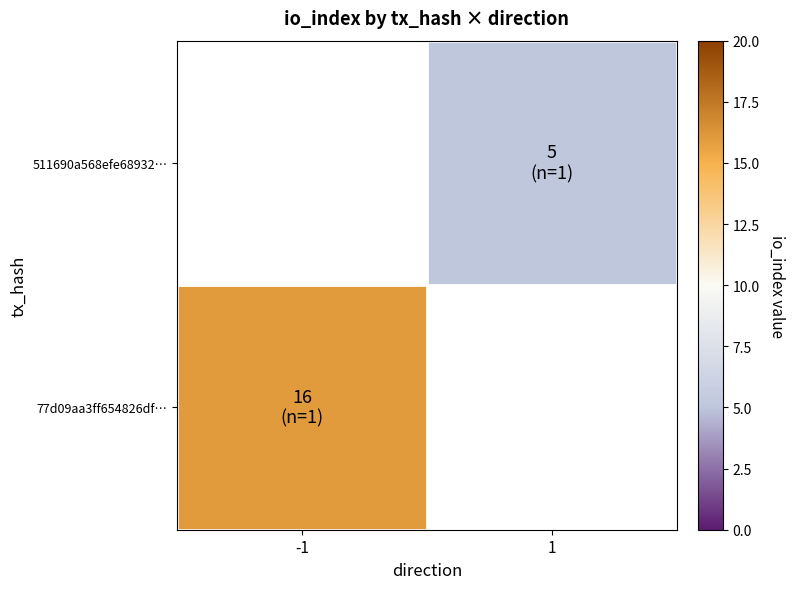

How many values in 511690a568efe68932… are above zero?

1